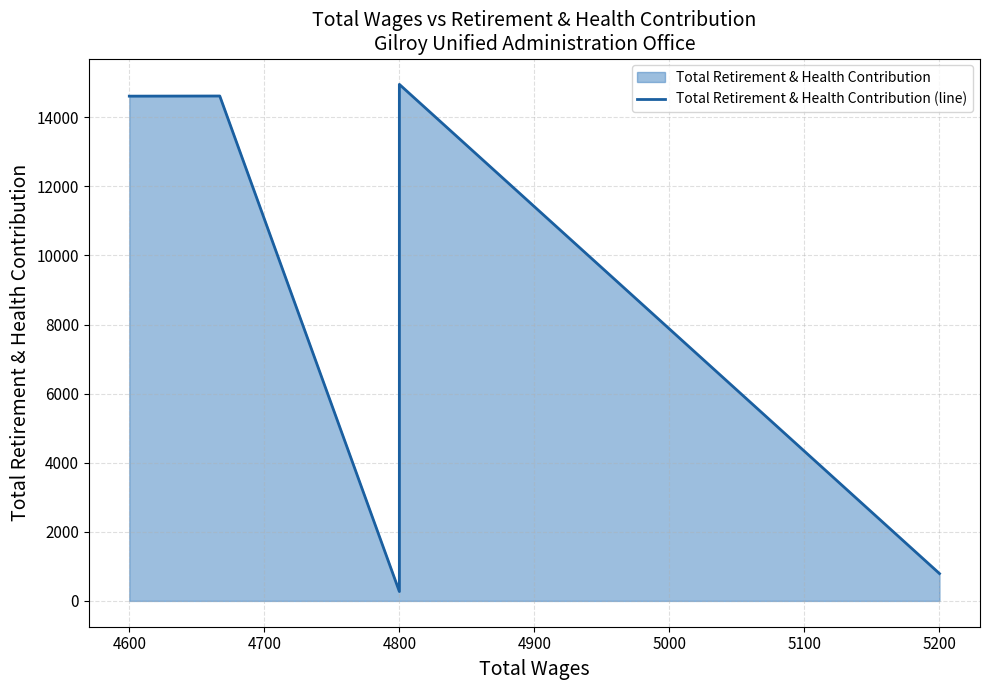

What is the minimum value shown in the chart?

271